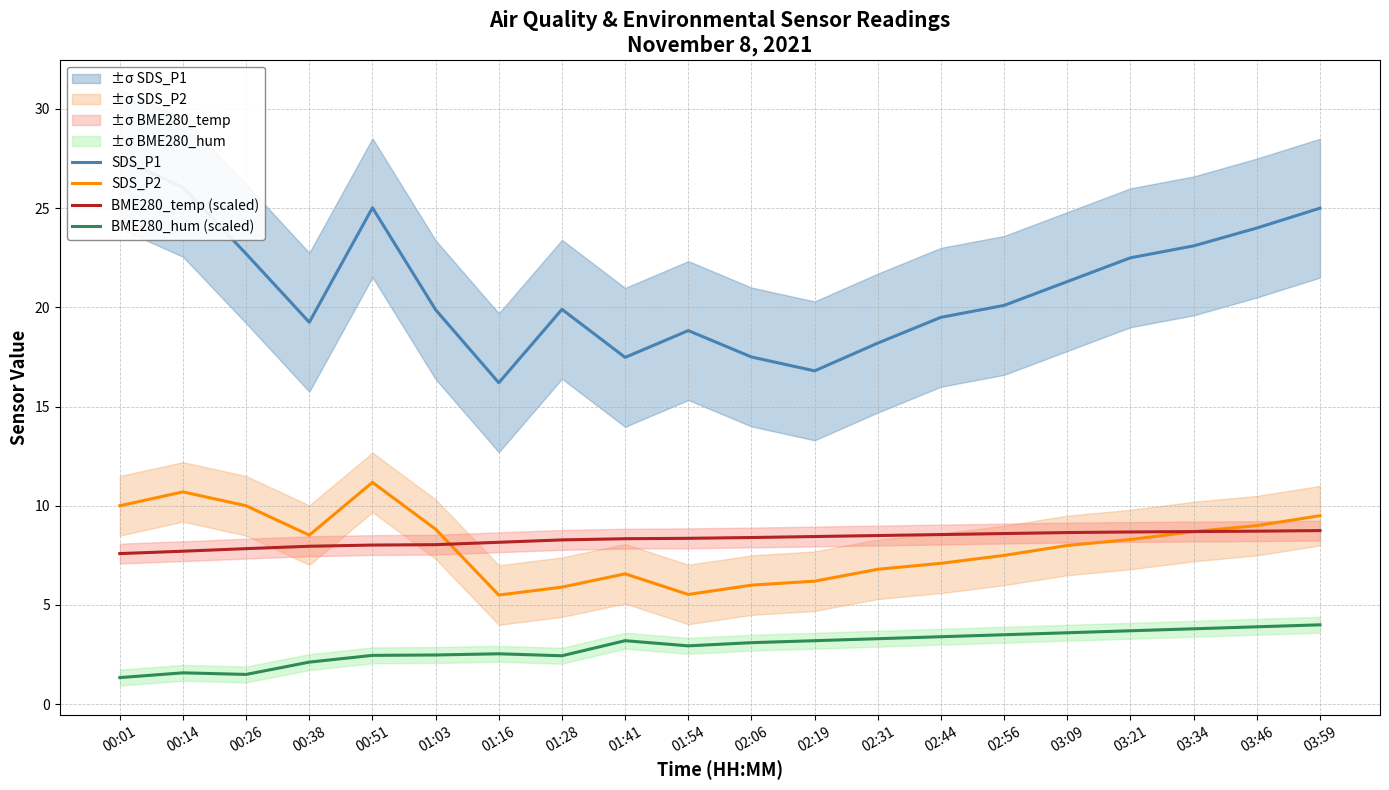

How many series are shown in this chart?

4